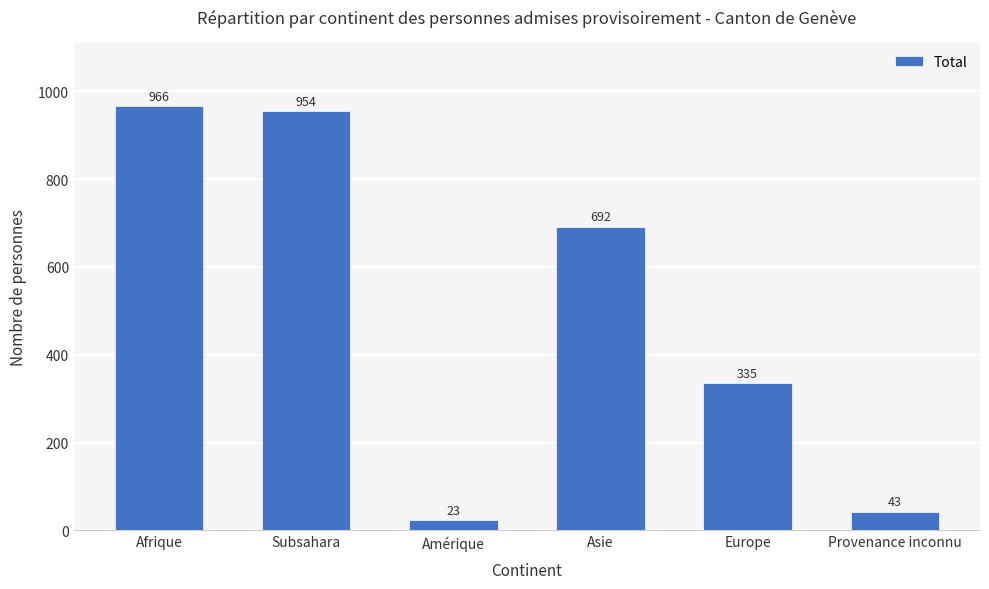

Where does the data first go above 692?

Afrique